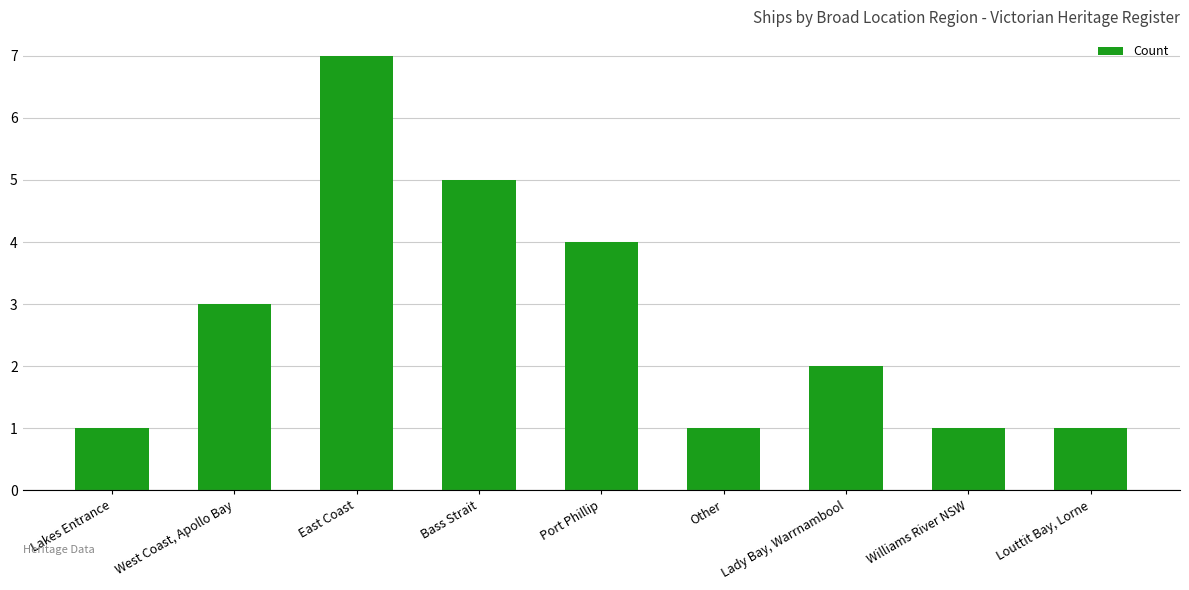

The chart shows a value of 2 at West Coast, Apollo Bay. True or false?

False